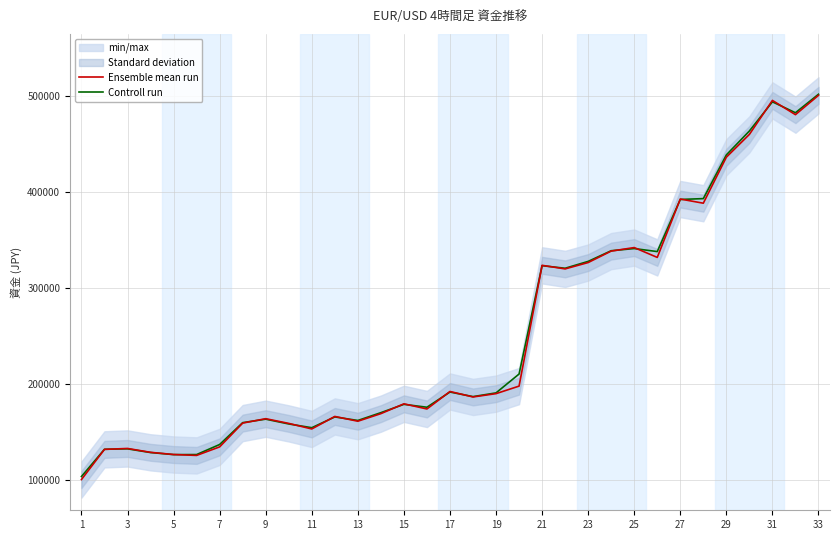

What is the highest value of the Ensemble mean run series?

500253.2